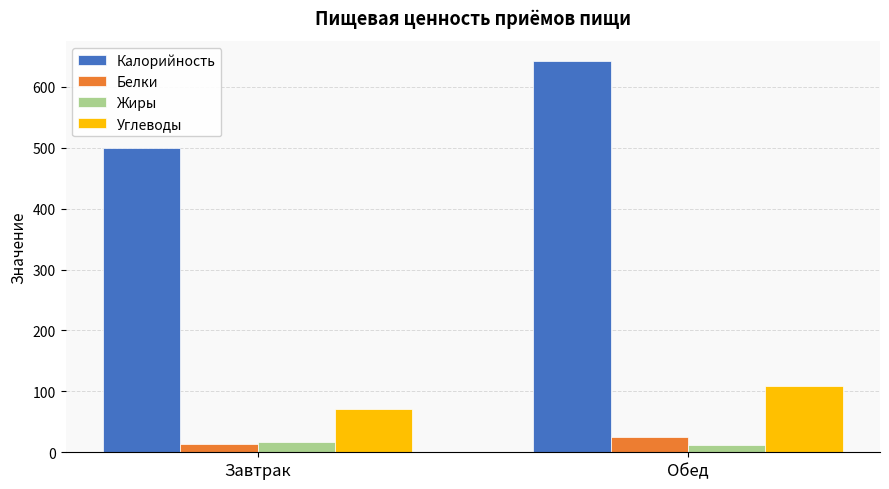

True or false: Калорийность has a value of 499.5 at Завтрак.

True